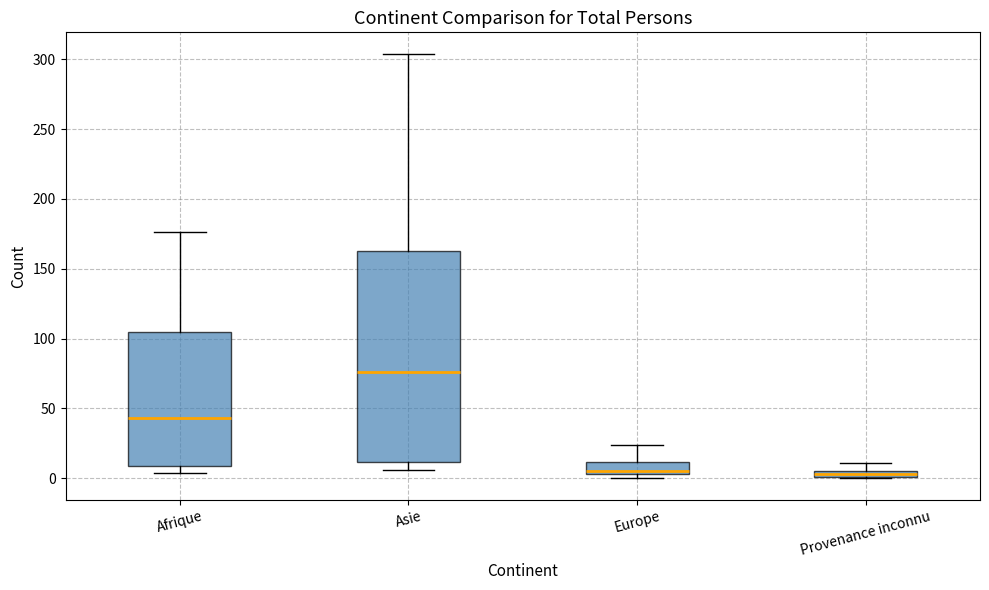

Which box has the highest median line?

Asie